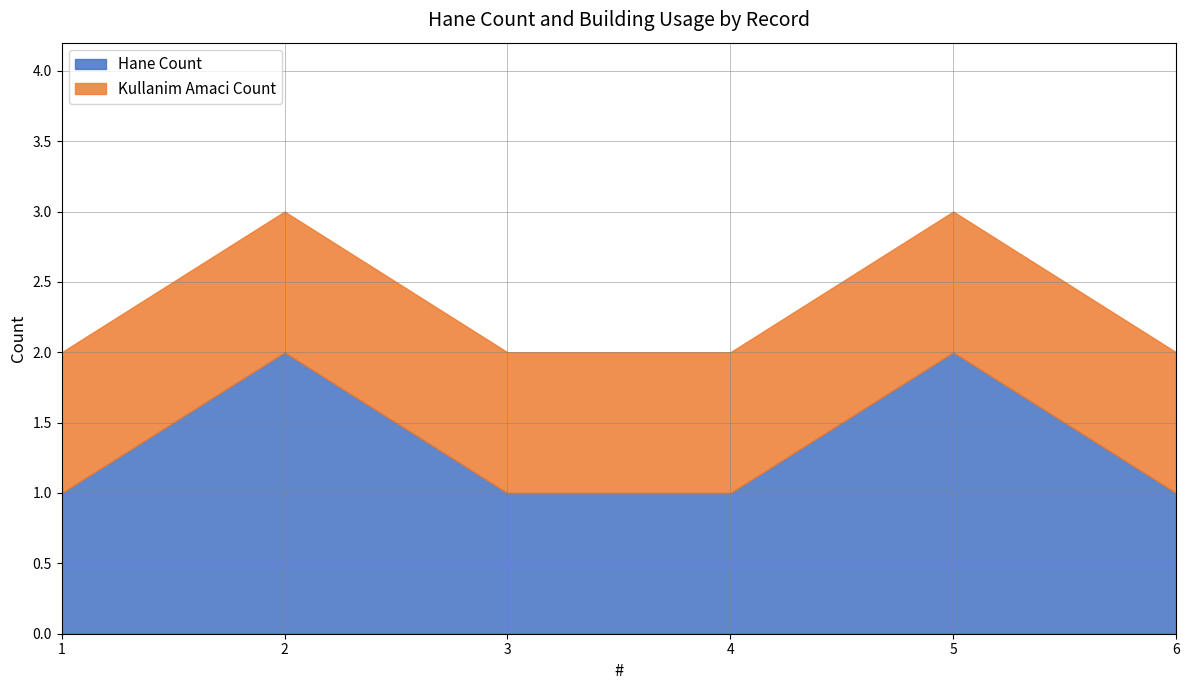

Which series has the largest range (max minus min)?

Hane Count